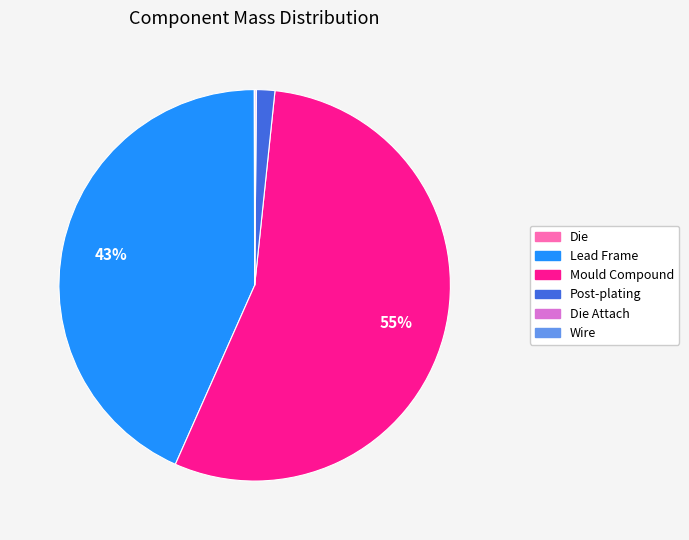

To the nearest percent, what is the difference between the largest and smallest slice percentages?

55%